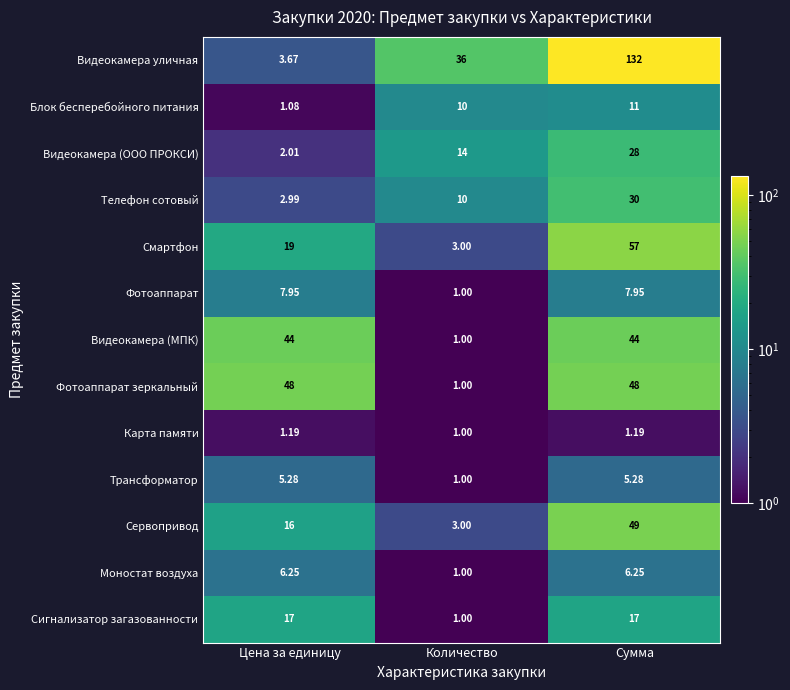

What is the total value across all series at Цена за единицу?

174.4